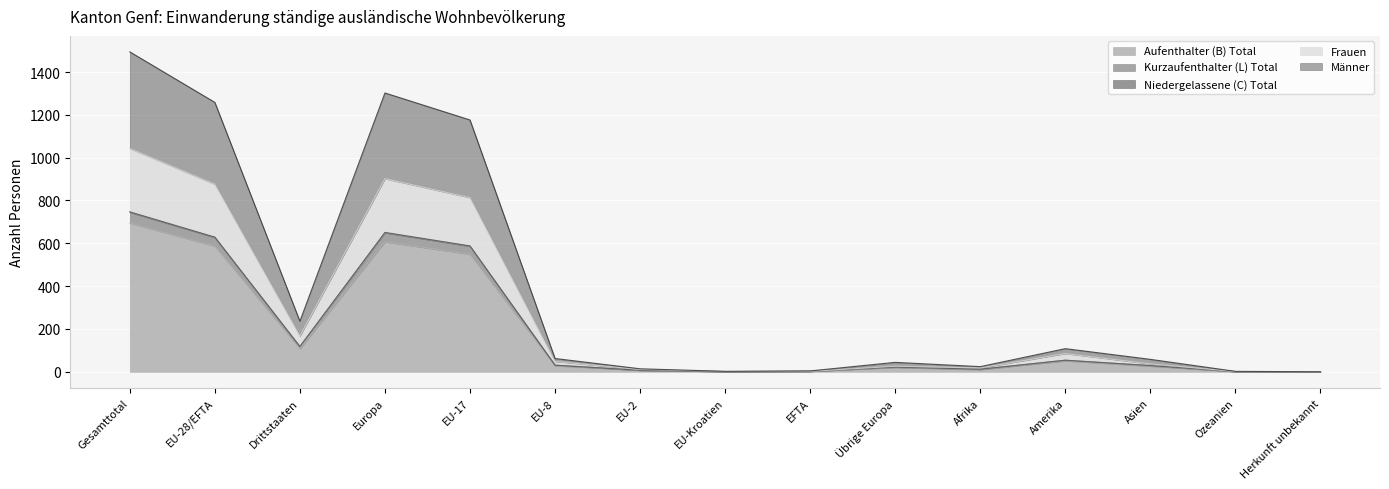

True or false: Niedergelassene (C) Total and Aufenthalter (B) Total intersect in this chart.

False